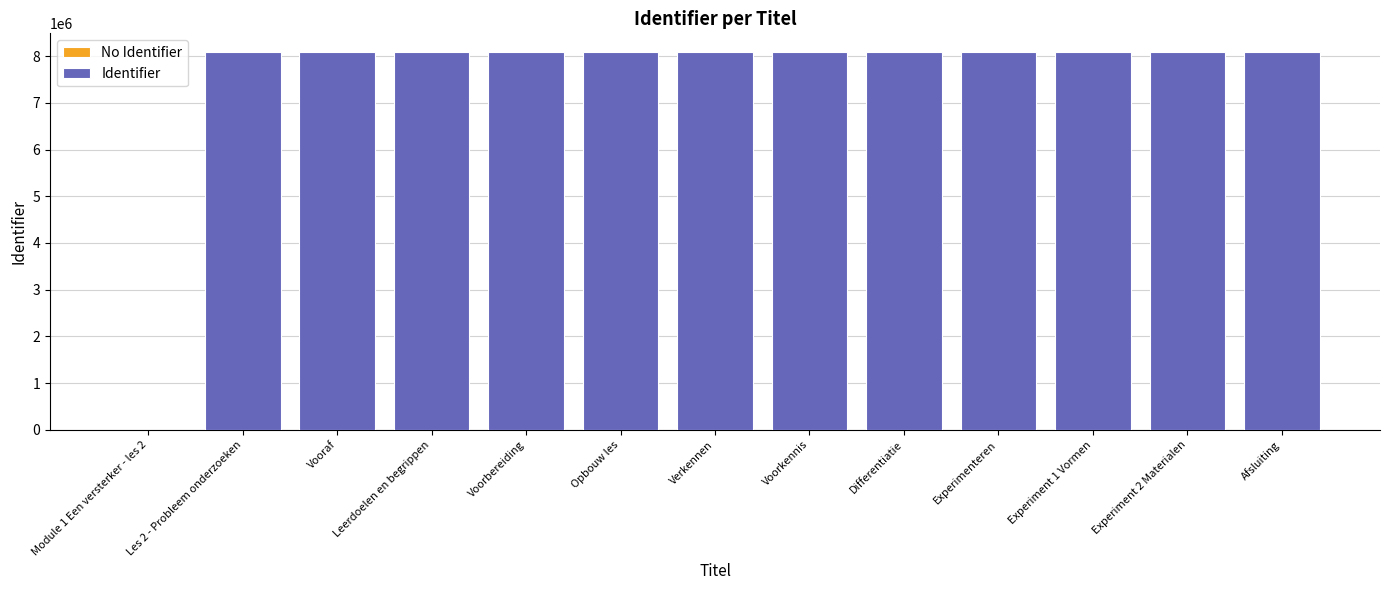

How many distinct data groups are displayed?

1